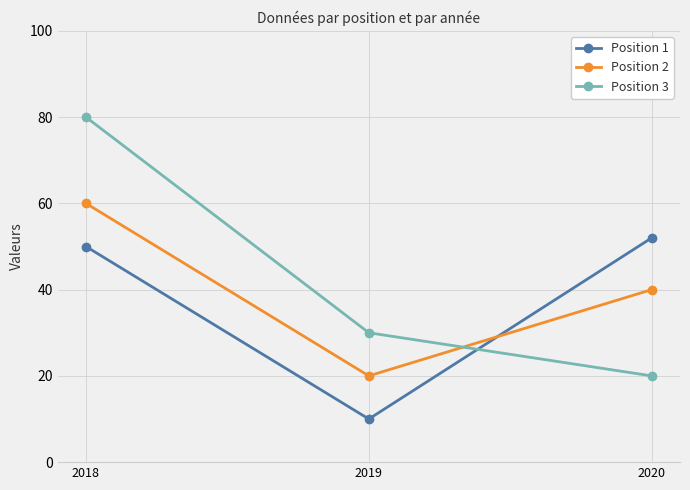

Reading right to left, transcribe all the data shown in this chart.

Position 1: 52	10	50
Position 2: 40	20	60
Position 3: 20	30	80